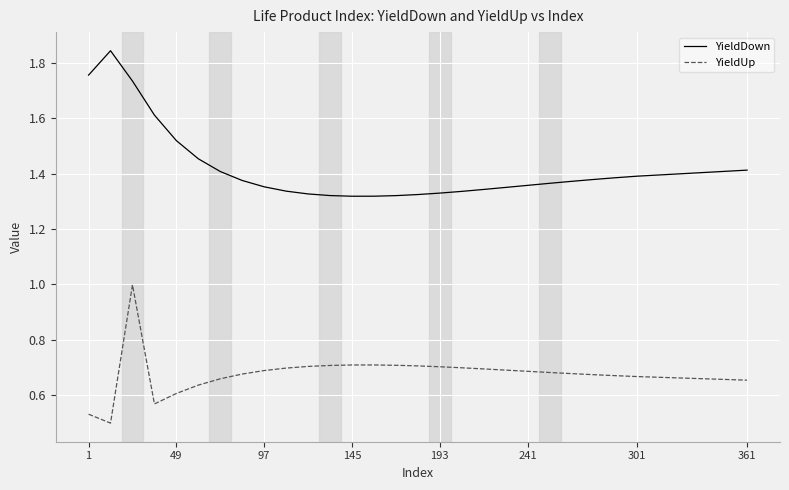

Which series has the largest total across all categories?

YieldDown